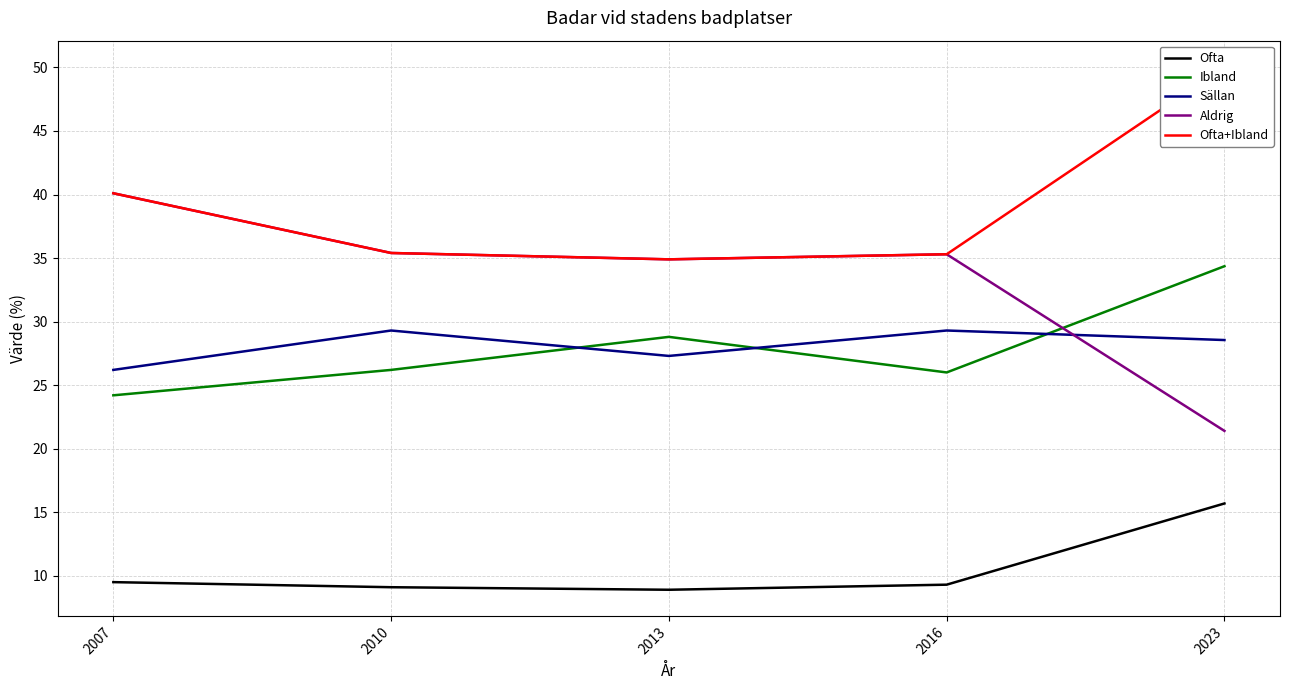

What is the value of the Aldrig point at the 4th from the left?

35.3